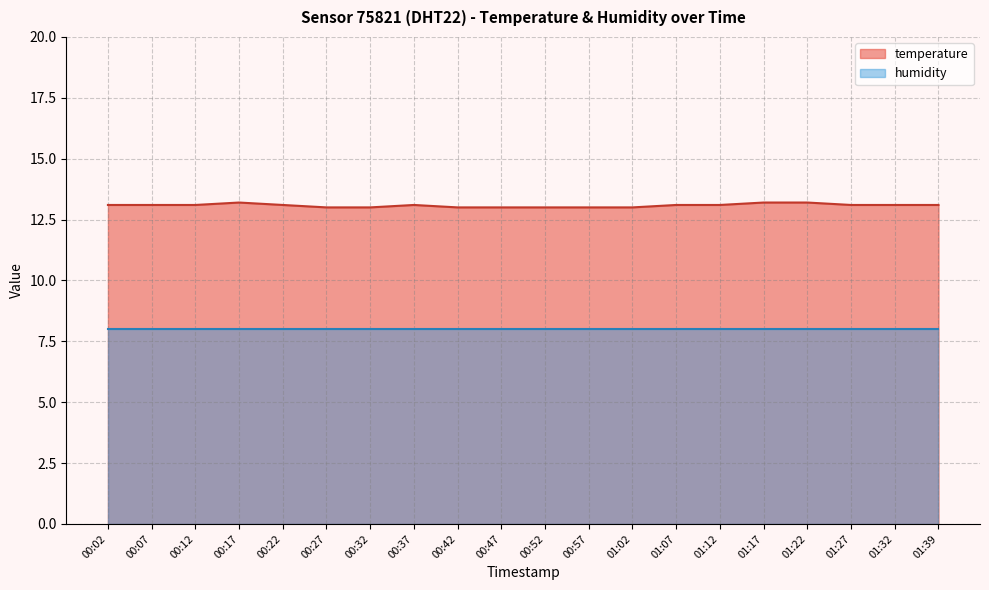

Does the chart display data point markers on the line(s)?

No